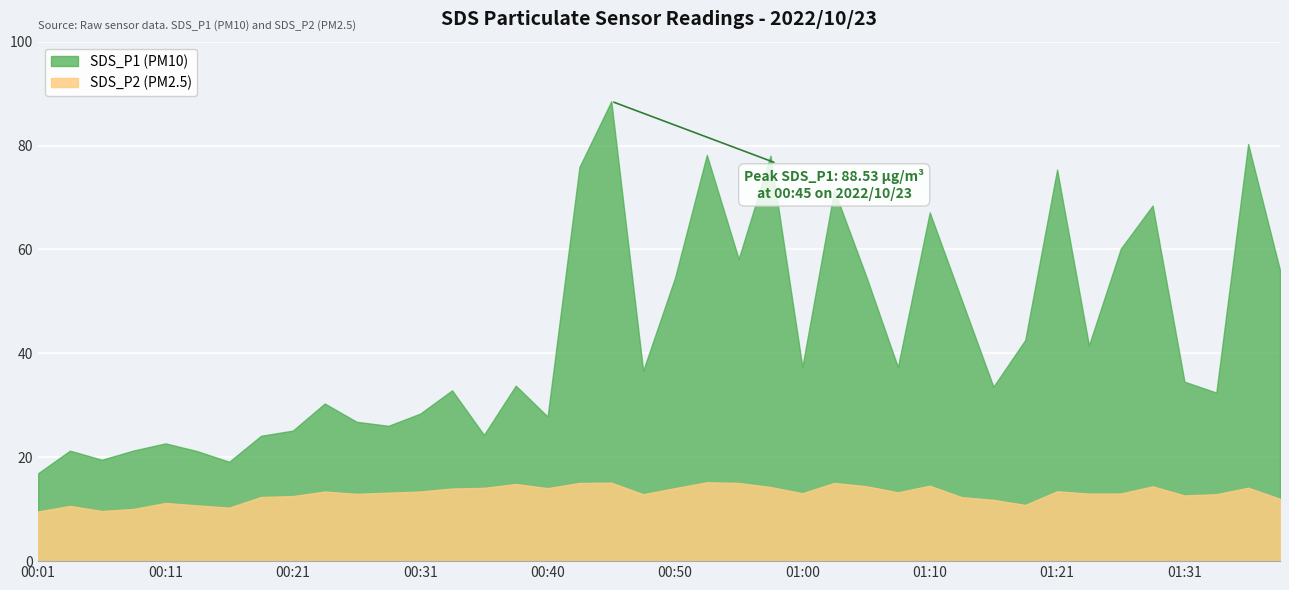

Rank the series at 01:02 from lowest to highest value.

SDS_P2, SDS_P1